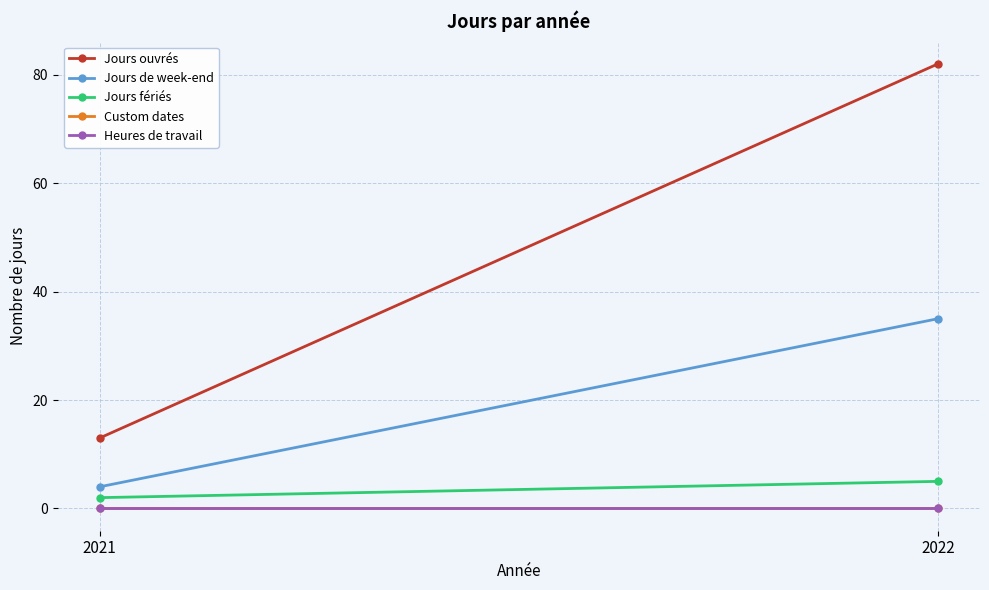

What are all the series names shown in the legend?

Jours ouvrés, Jours de week-end, Jours fériés, Custom dates, Heures de travail